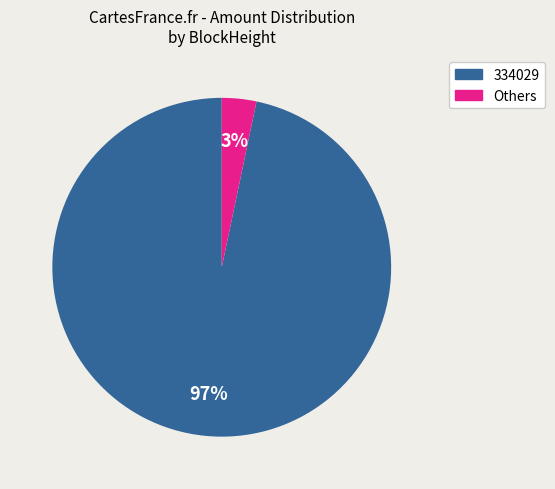

To the nearest percent, what is the average slice percentage?

50%